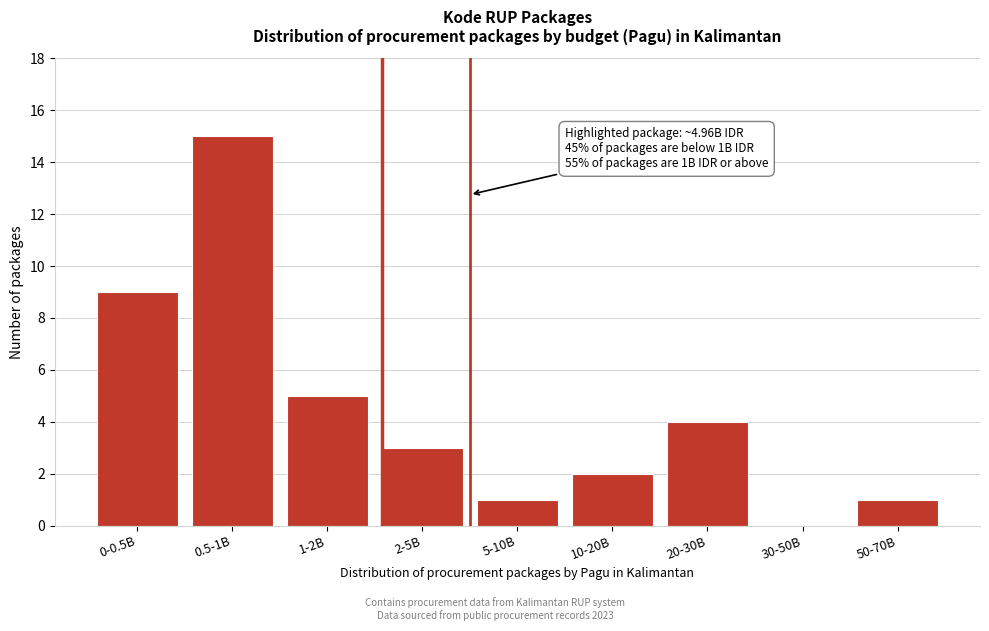

Reading left to right, extract all data points from this chart.

0-0.5B=9	0.5-1B=15	1-2B=5	2-5B=3	5-10B=1	10-20B=2	20-30B=4	30-50B=0	50-70B=1